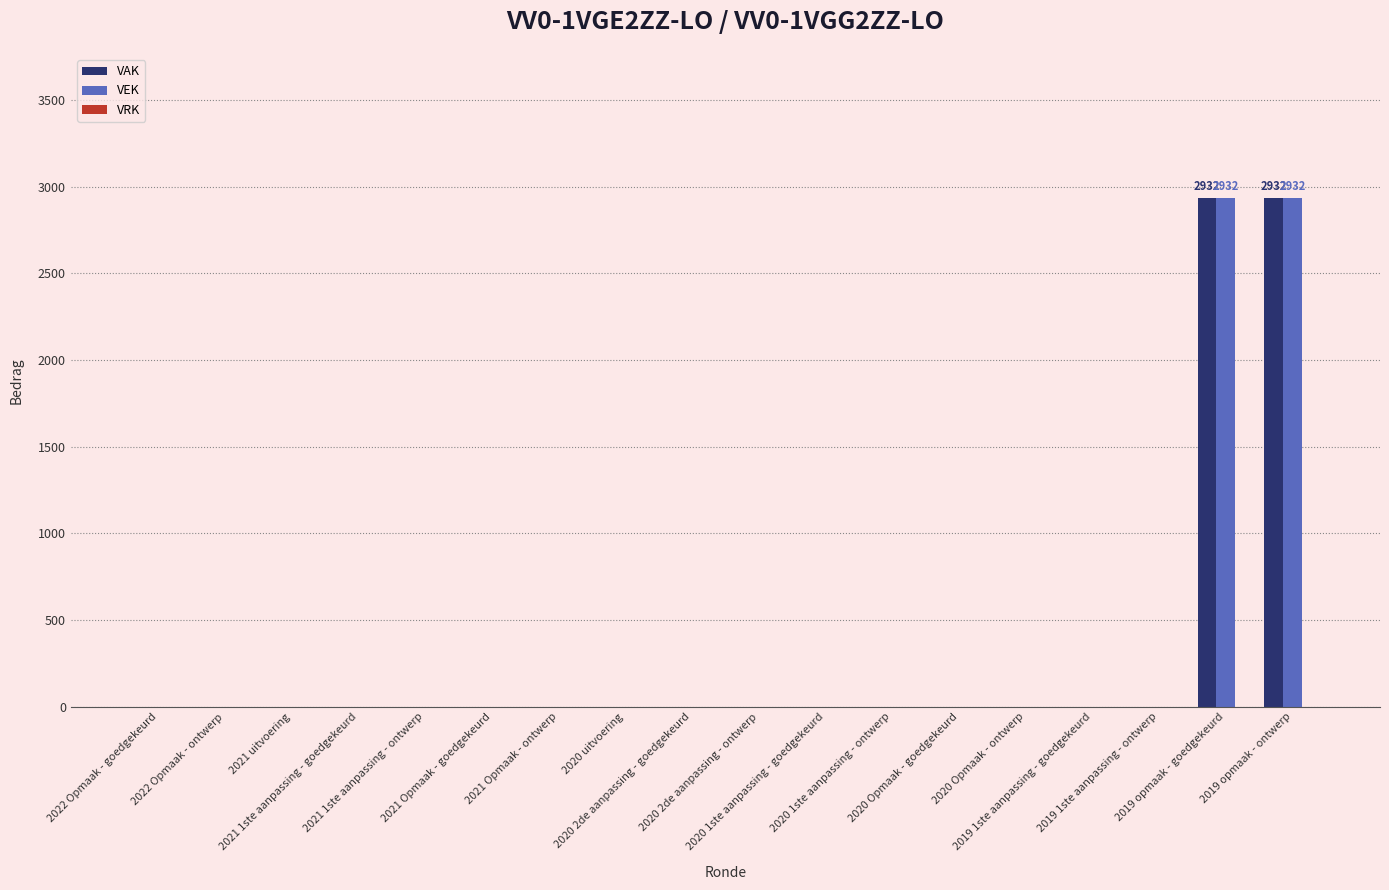

How many data points in VAK are above 0?

2